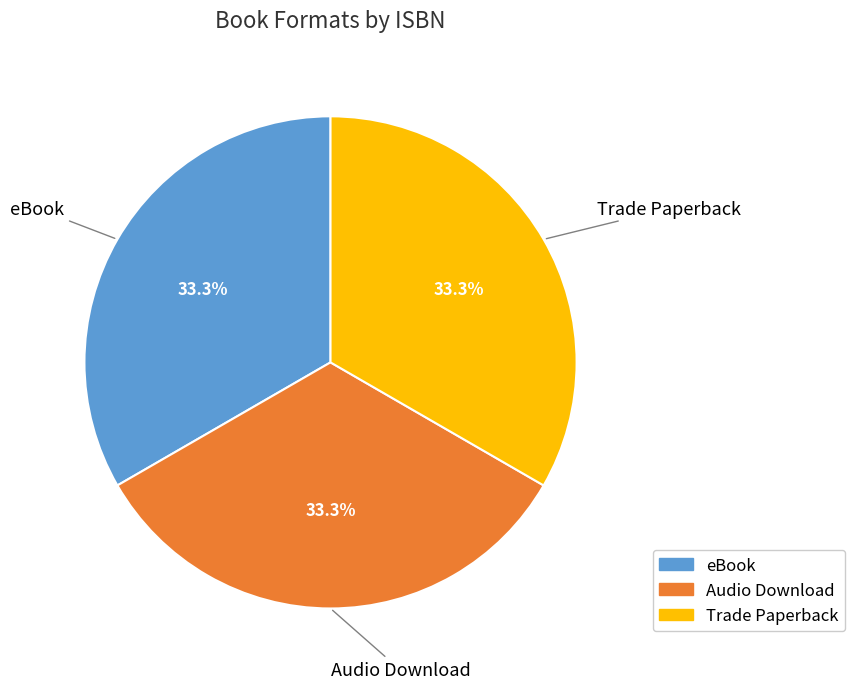

Does any single category account for the majority?

No